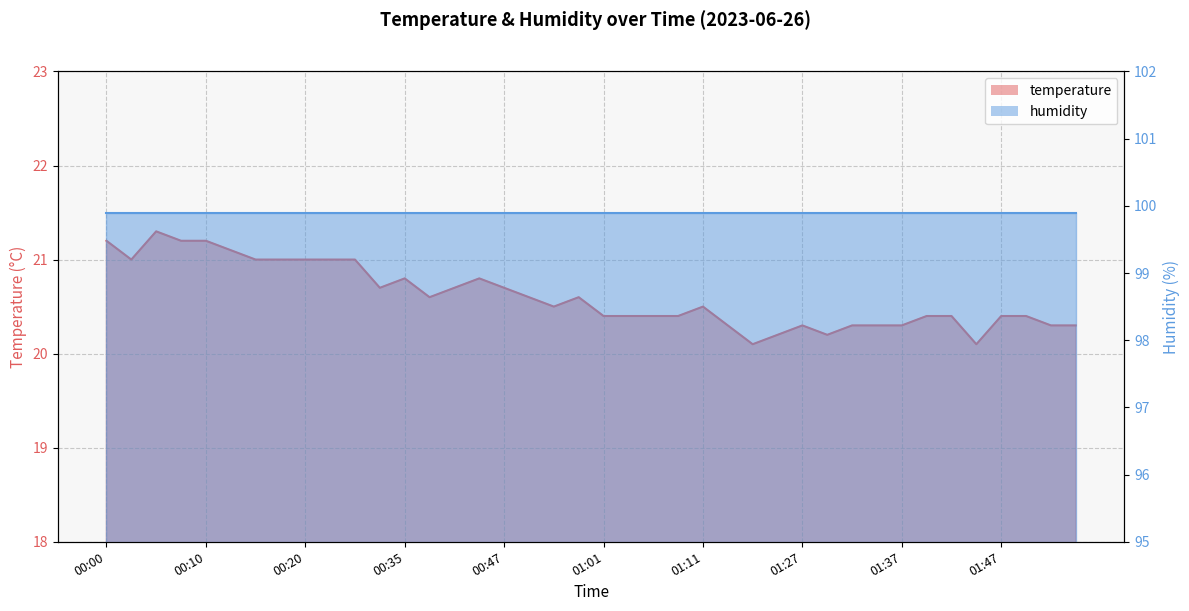

What is the maximum value shown in the chart?

21.3